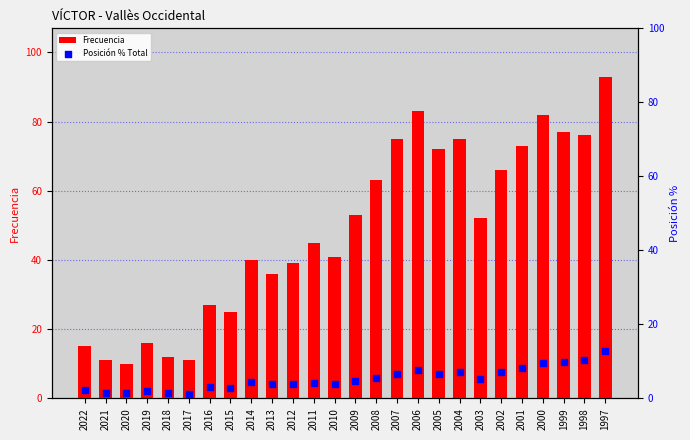

Which series has the largest total across all categories?

Frecuencia